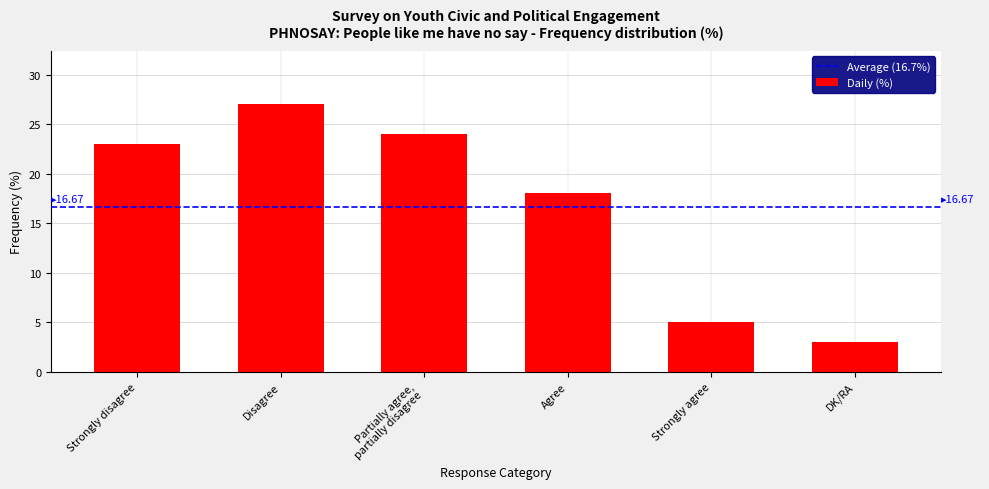

Reading left to right, what are all the values shown in this chart?

Strongly disagree=23	Disagree=27	Partially agree,
partially disagree=24	Agree=18	Strongly agree=5	DK/RA=3